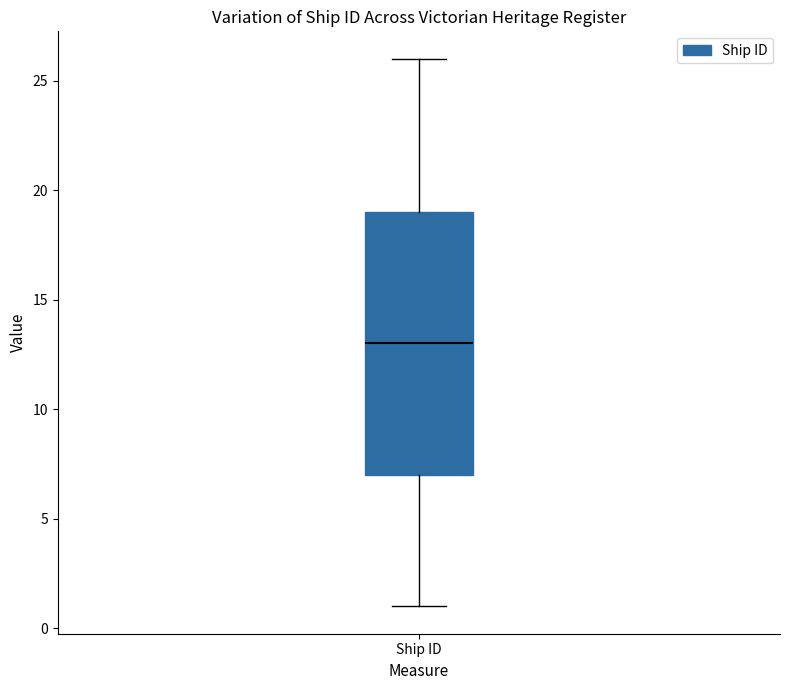

Transcribe this box plot: give where the median line is, the range the box spans, and where the two whiskers end, as read against the y-axis. The values are not printed on the chart, so give them approximately, as read against the axis.

median 13, box 7 to 19, whiskers 1 to 26